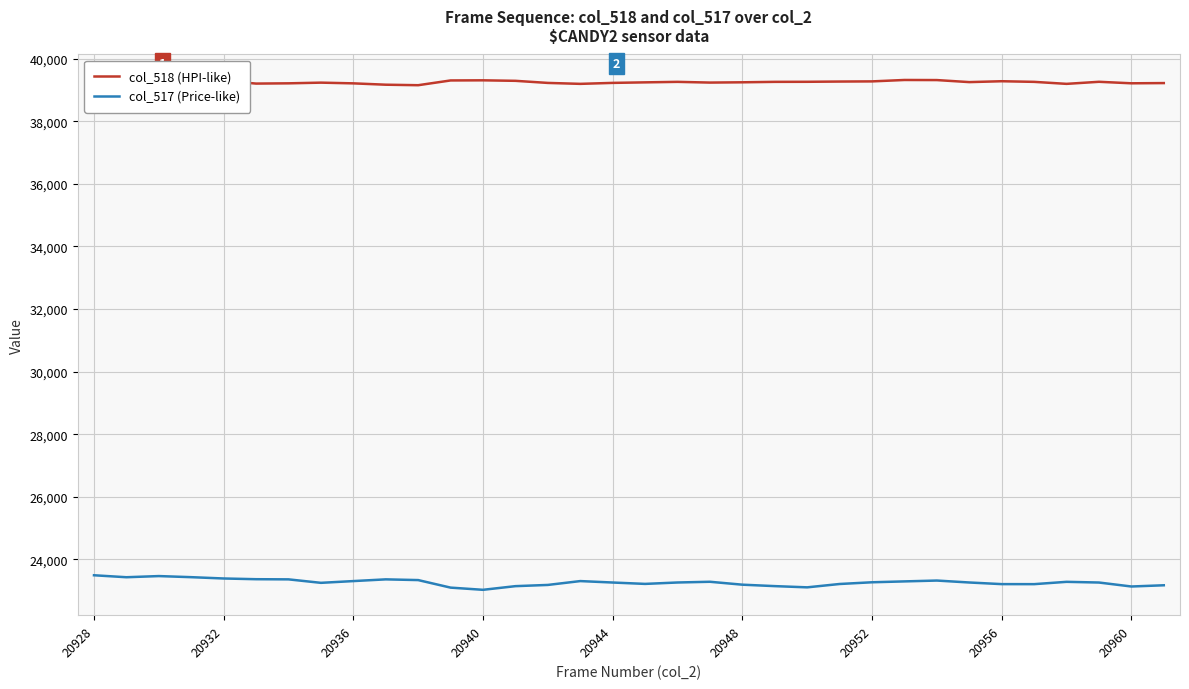

Which series has the largest total across all categories?

col_518 (HPI-like)